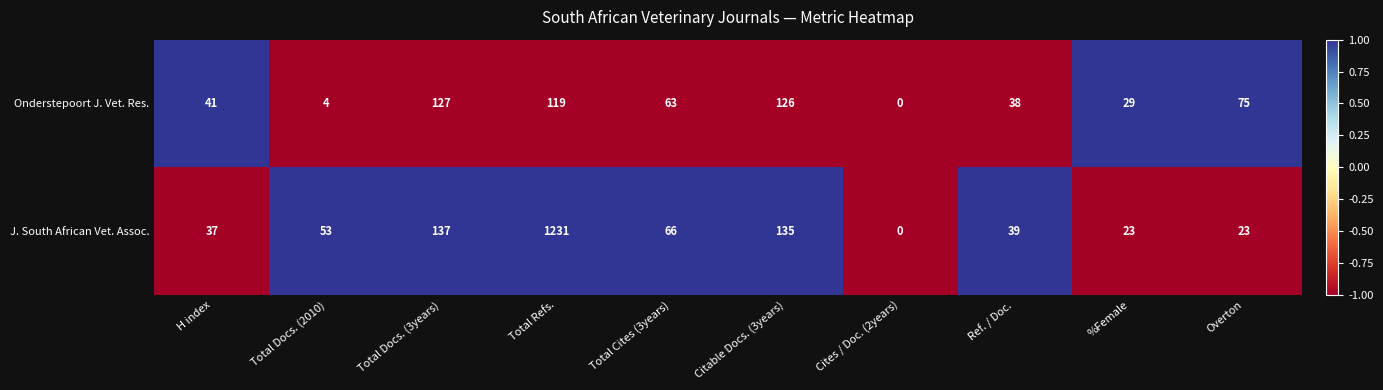

What is the difference between the J. South African Vet. Assoc. values at Total Cites (3years) and Total Refs.?

1165